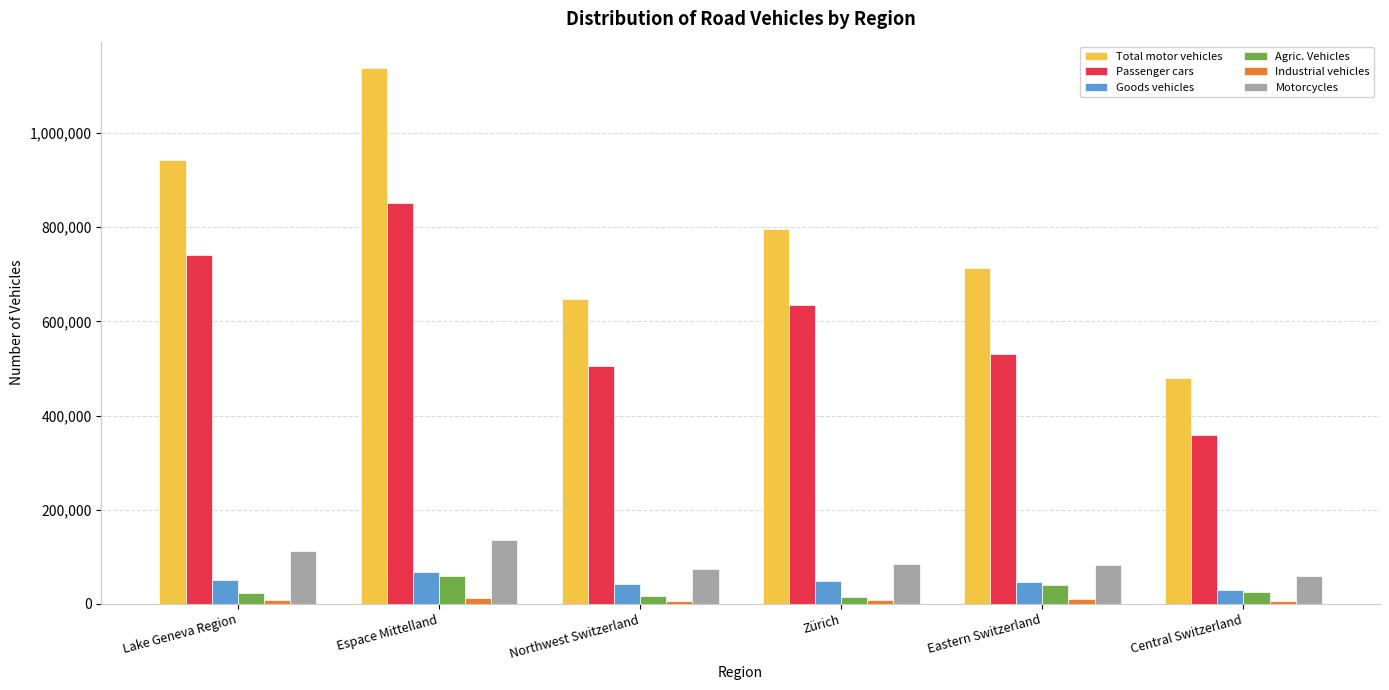

What value does the Goods vehicles series have at Northwest Switzerland, to the nearest 50?

41300